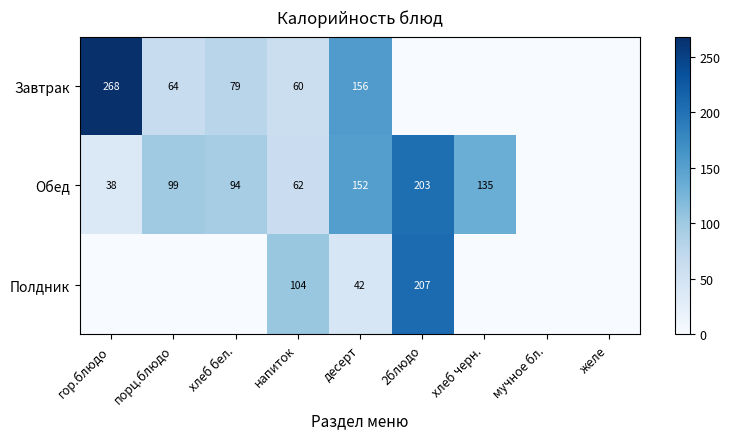

What is the difference between the Полдник values at десерт and 2блюдо?

165